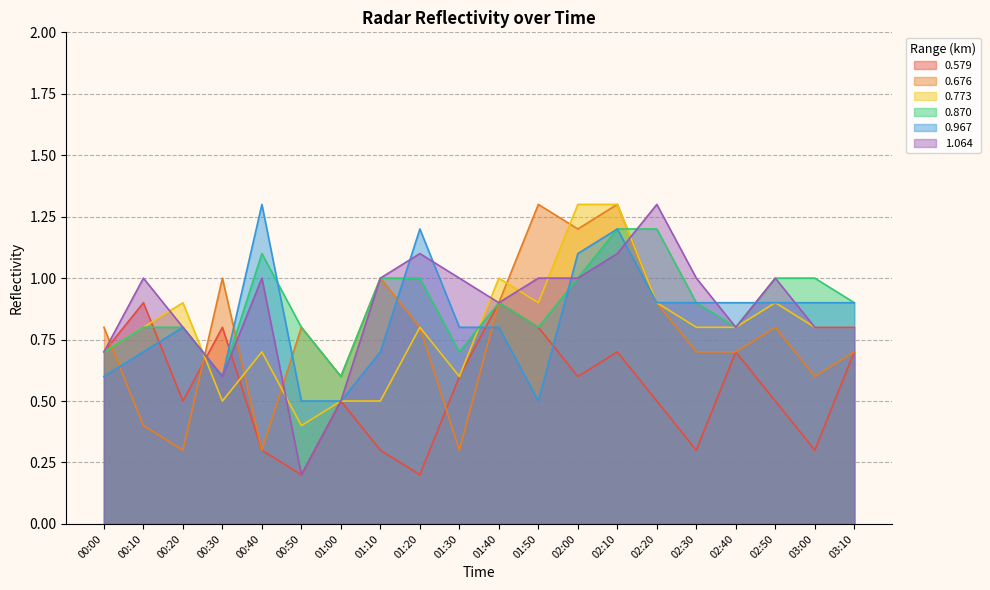

Count the number of data series in this chart.

6